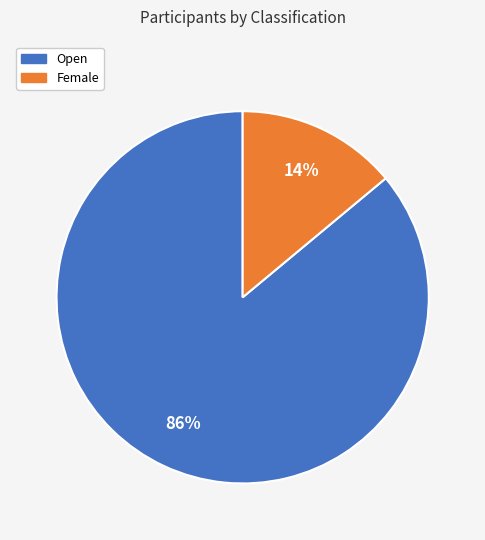

Approximately how many times larger is the value at Female compared to Open?

0.2